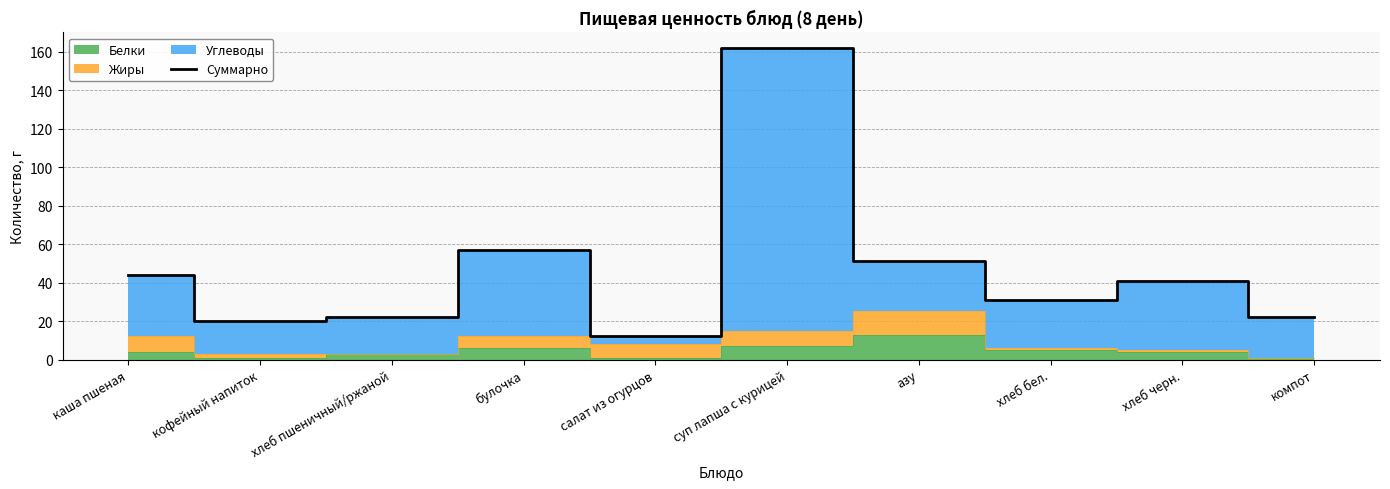

What is the value of the 3rd point from the left?

22